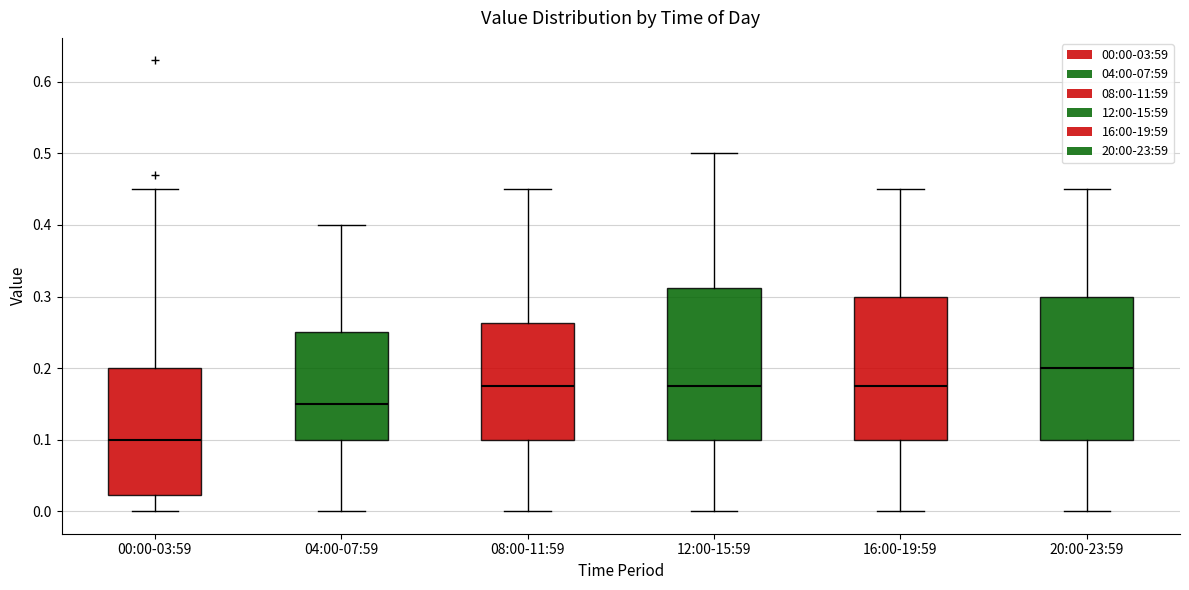

Comparing the boxes themselves (not the whiskers), which one is the tallest?

12:00-15:59